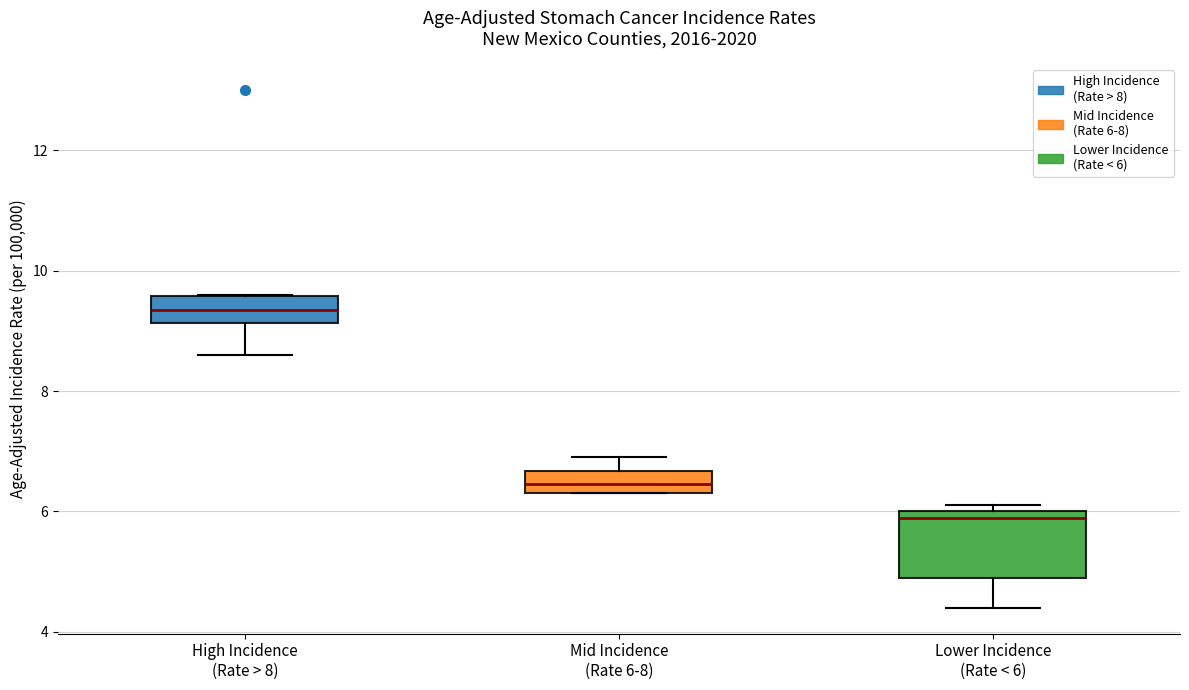

Which box is the tallest, from its lower edge to its upper edge?

Lower Incidence (Rate < 6)